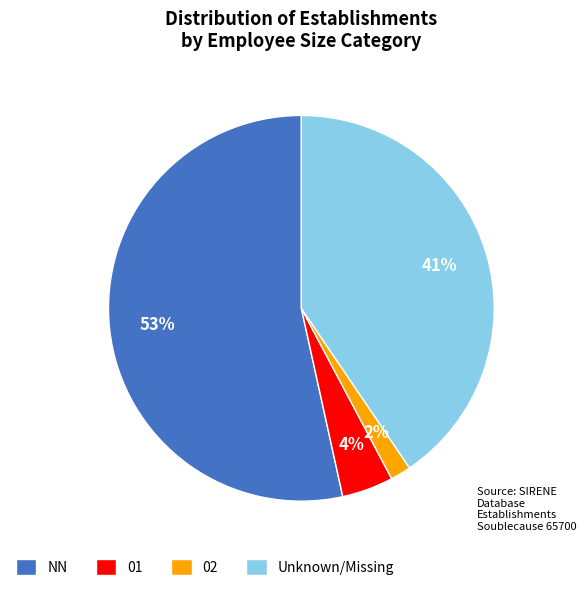

What is the ratio of the value at 01 to the value at NN?

0.1